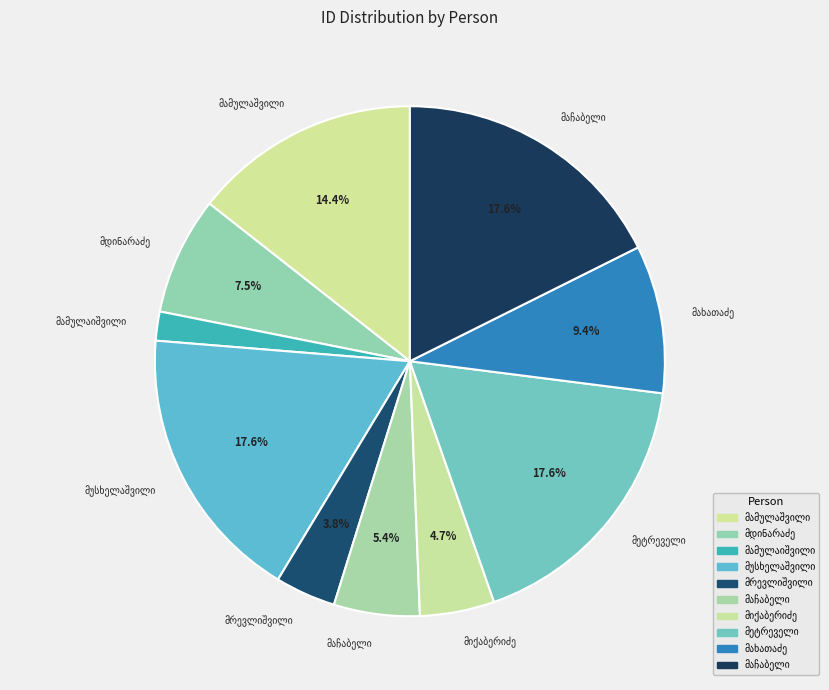

How much of the chart is everything except არსენ ანტონის ძე მამულაიშვილი?

98.2%